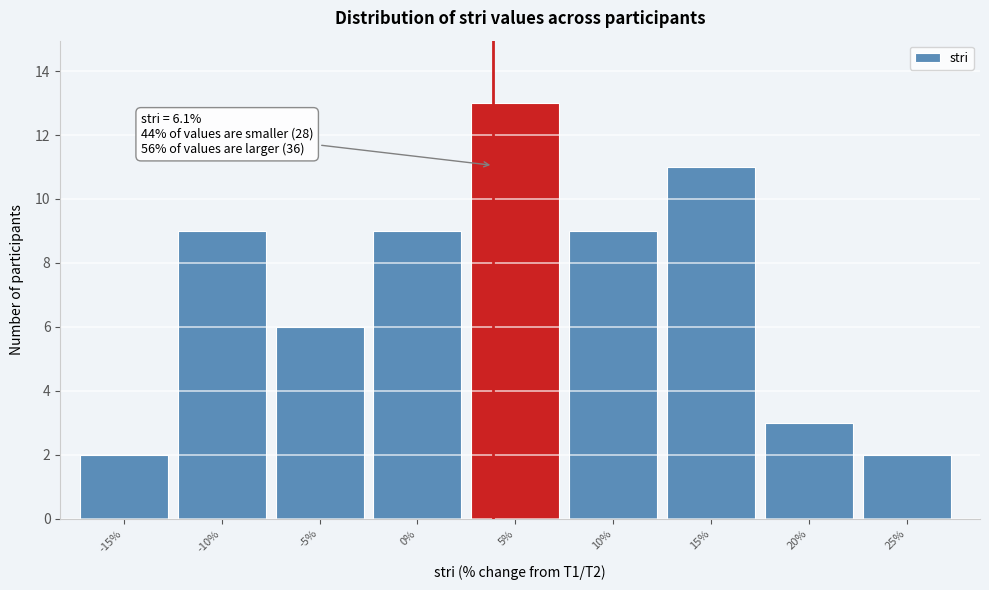

Reading right to left, transcribe all the data shown in this chart.

25%=2	20%=3	15%=11	10%=9	5%=13	0%=9	-5%=6	-10%=9	-15%=2